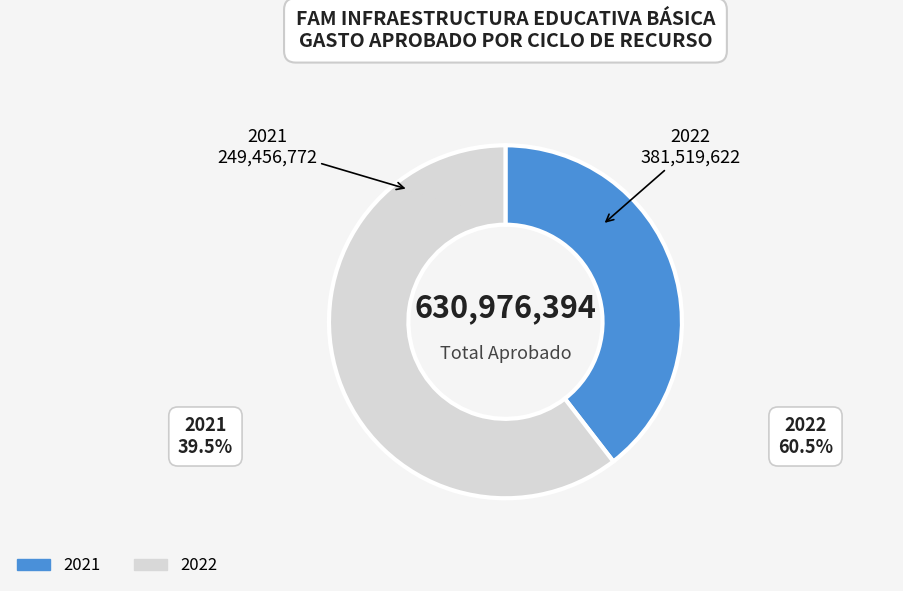

Is it true that 2022 is 50% of the pie?

False